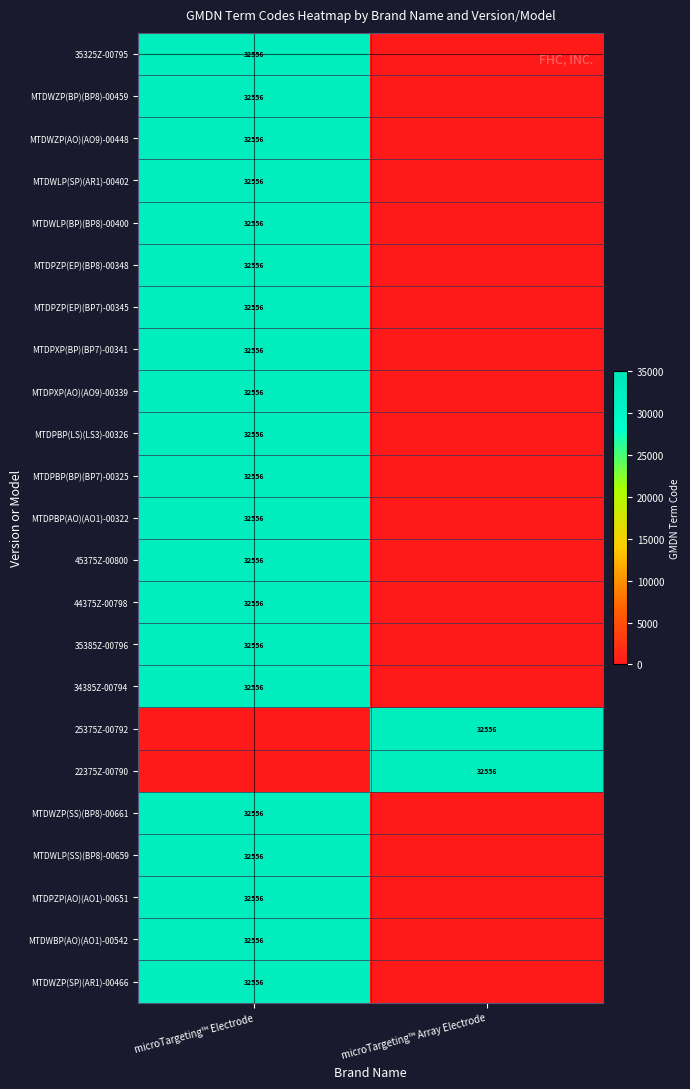

Which has a higher value, microTargeting™ Array Electrode or microTargeting™ Electrode?

microTargeting™ Electrode